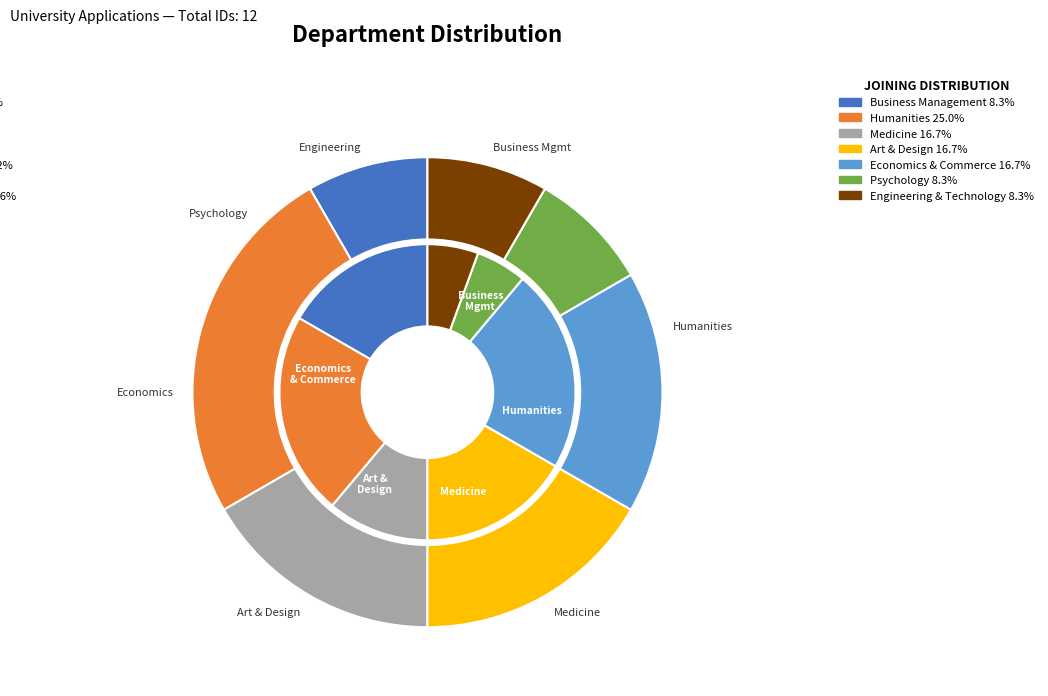

What portion of the pie excludes Art & Design?

83.3%